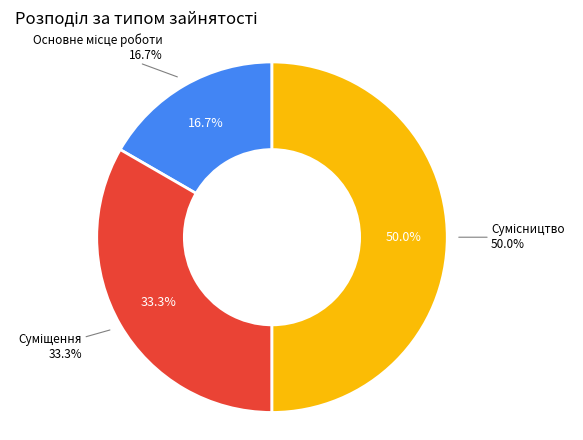

How many slices are in this pie chart?

3